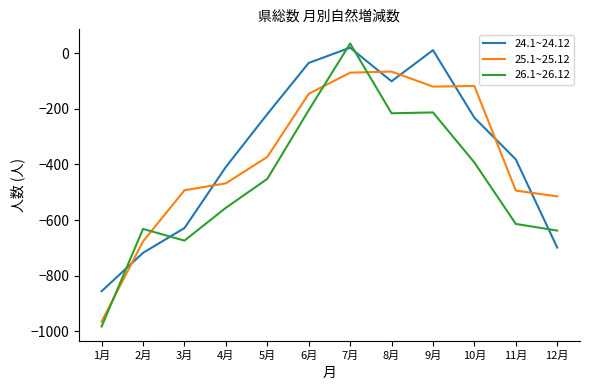

What is the average value of the 24.1~24.12 series?

-354